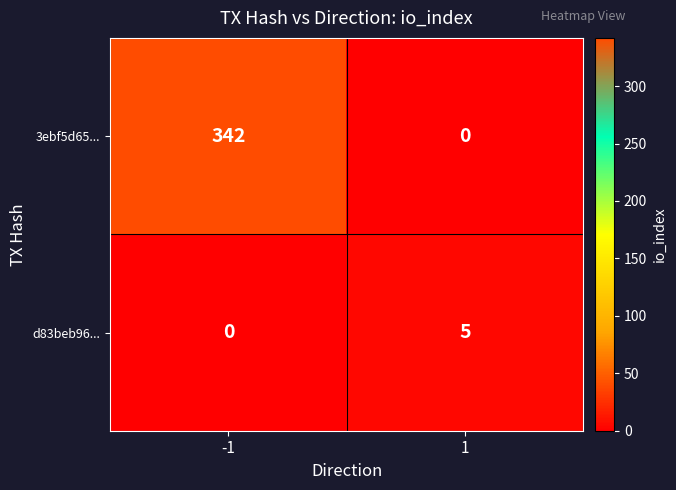

Which series changed the most between -1 and 1?

3ebf5d65...